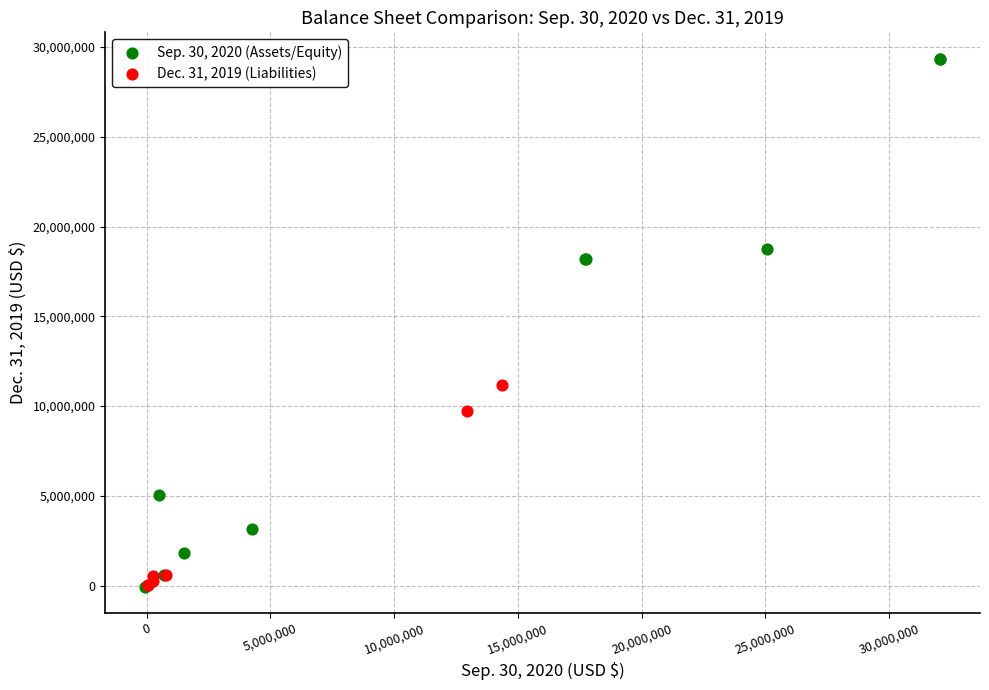

Which series has the widest spread of Y values?

Sep. 30, 2020 (Assets/Equity)